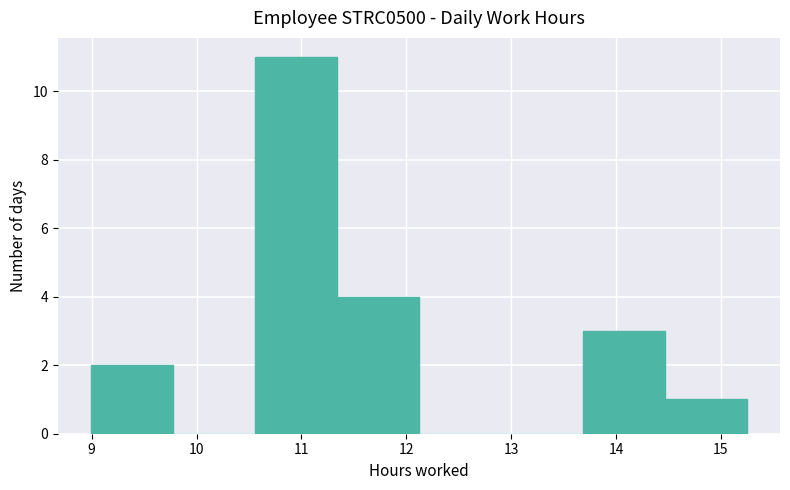

Reading left to right, transcribe this chart: for each bar, give the range it covers on the x-axis and its height. Neither the bar edges nor the heights are printed on the chart, so give them approximately, as read against the axes.

9.0 to 9.8: 2
9.8 to 10.6: 0
10.6 to 11.3: 11
11.3 to 12.1: 4
12.1 to 12.9: 0
12.9 to 13.7: 0
13.7 to 14.5: 3
14.5 to 15.3: 1